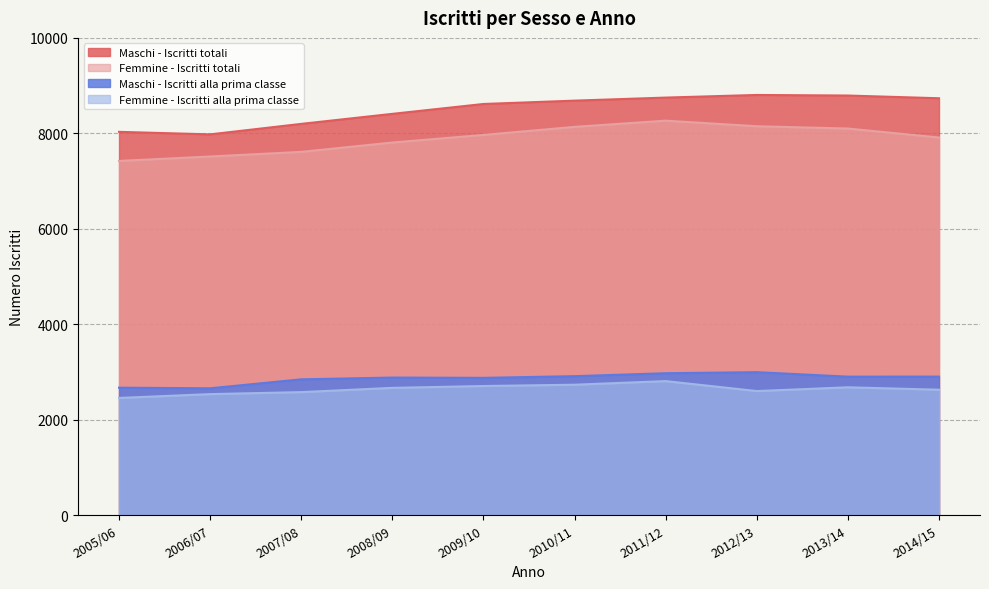

What is the sum of the Femmine - Iscritti alla prima classe values at 2005/06 and 2007/08?

5030